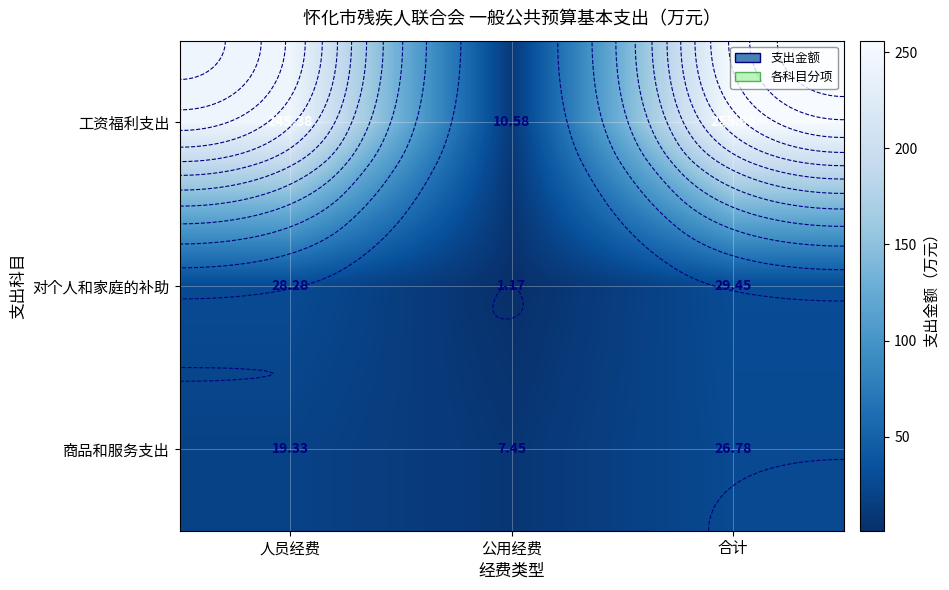

What is the lowest value of the 商品和服务支出 series?

7.5